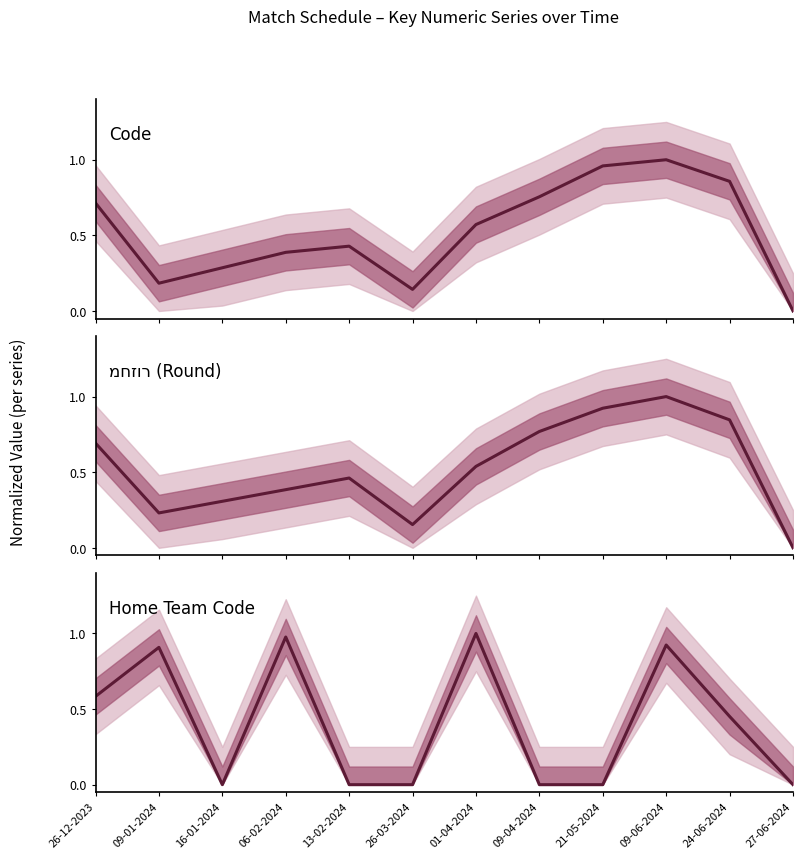

True or false: Code and מחזור cross at least once.

True